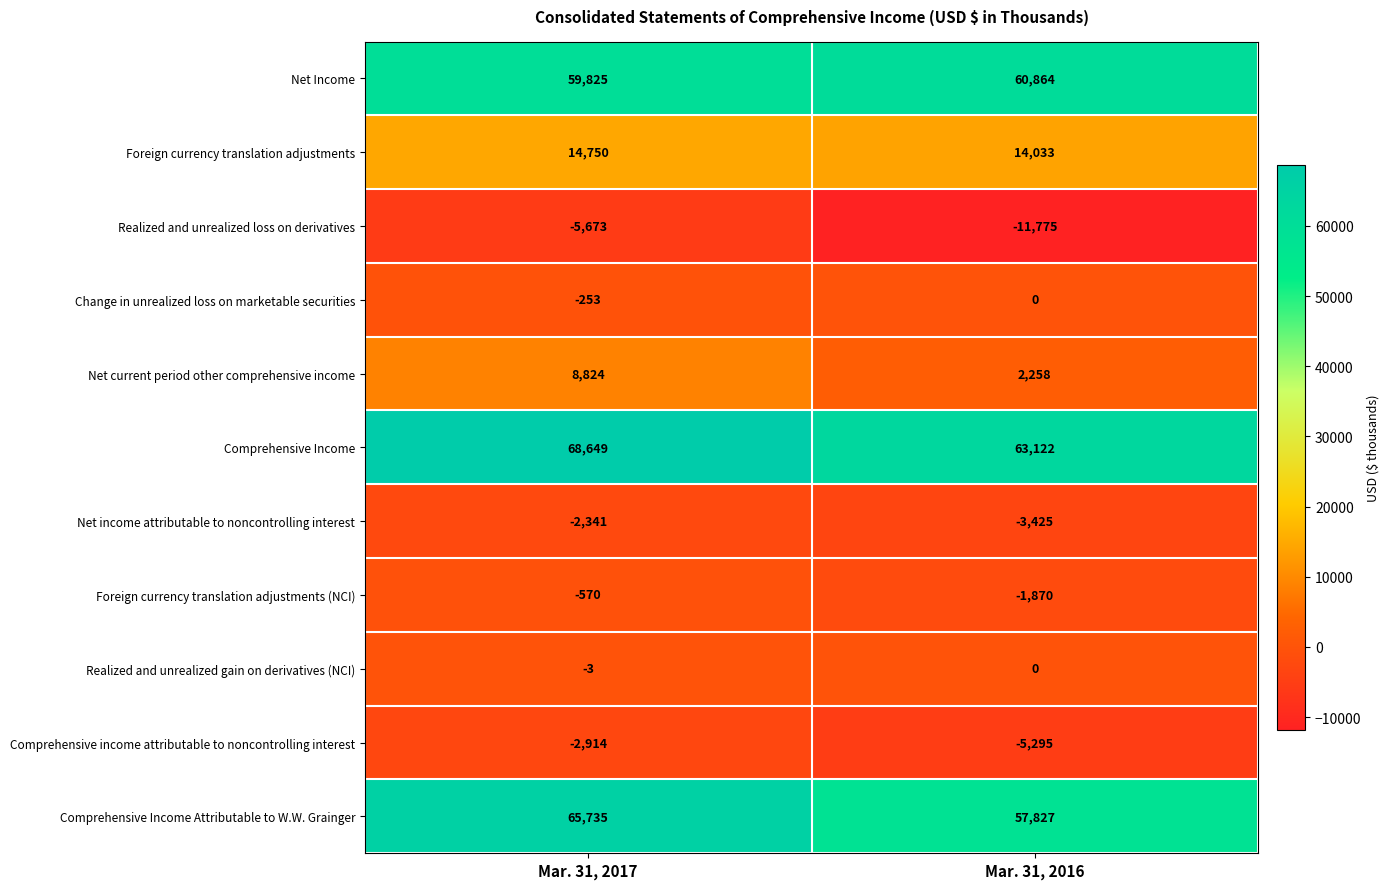

What is the difference between the highest and lowest values at Mar. 31, 2017?

74322